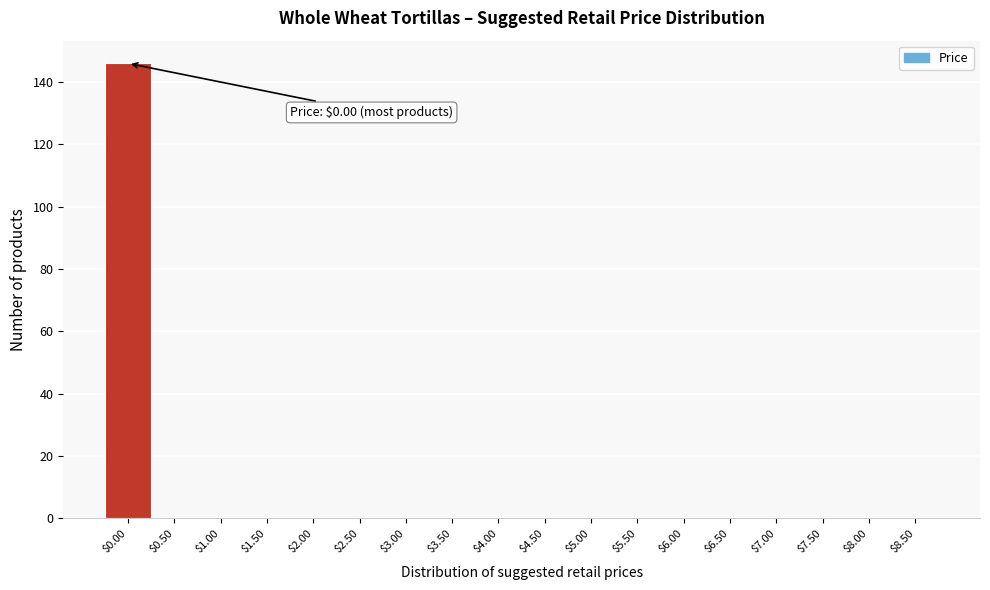

At which category does the chart reach its peak across all series?

$0.00